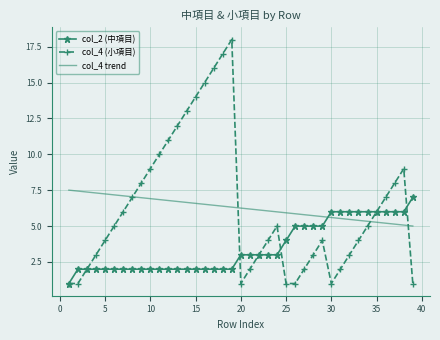

Which series ends up on top after the final intersection of col_4 trend and col_2 (中項目)?

col_2 (中項目)